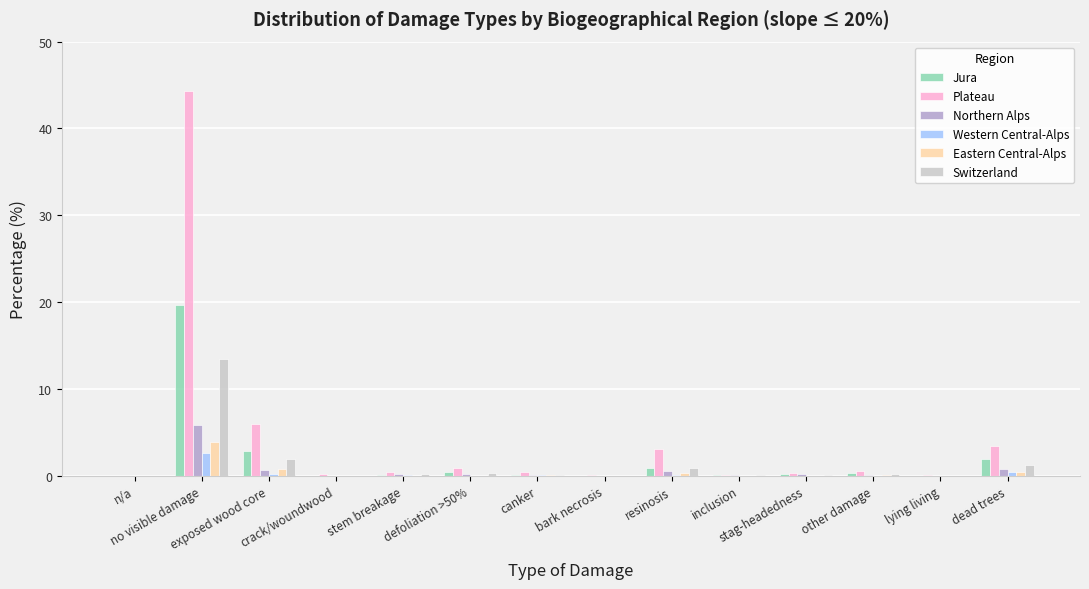

What is the maximum value for Northern Alps?

5.9